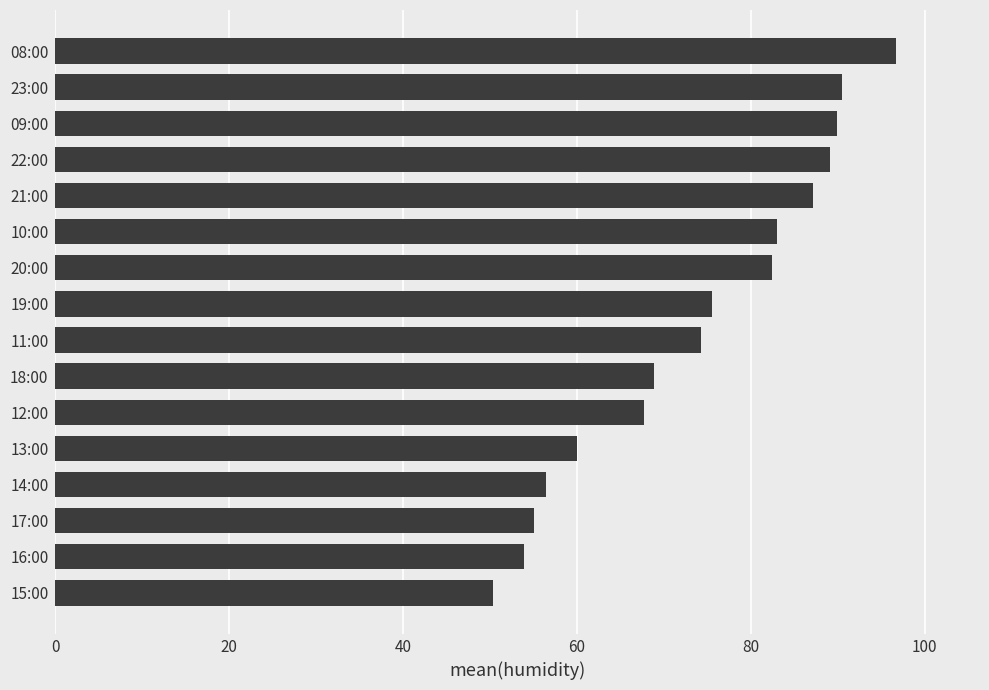

Between 17:00 and 13:00, which is larger?

13:00